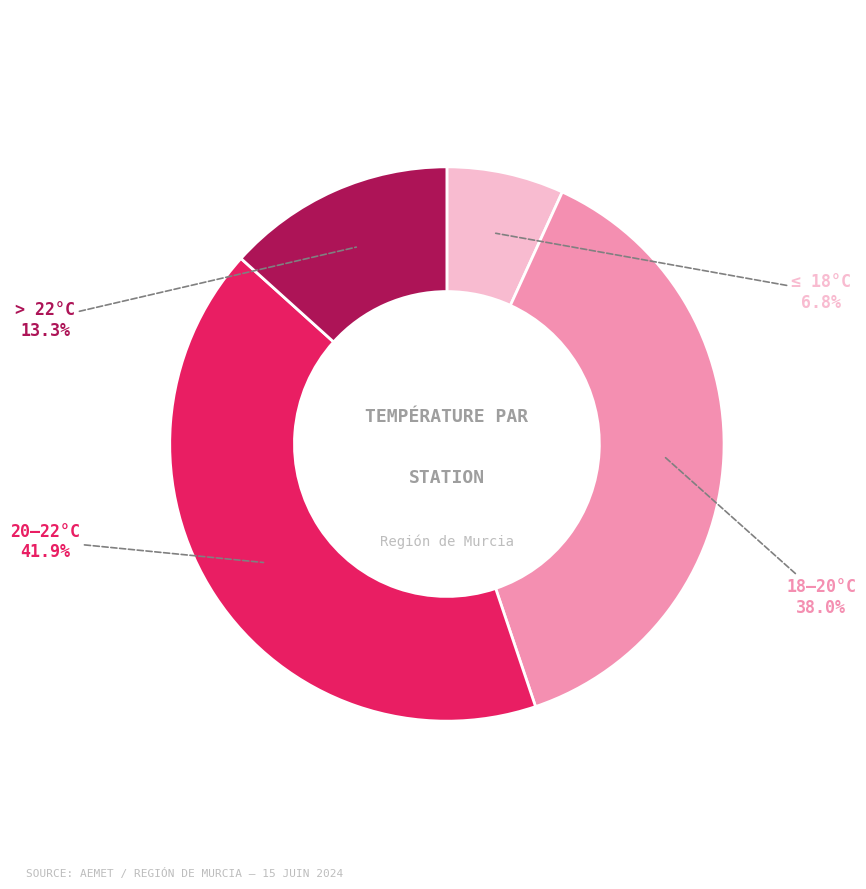

What portion of the pie excludes ≤ 18°C?

93.2%